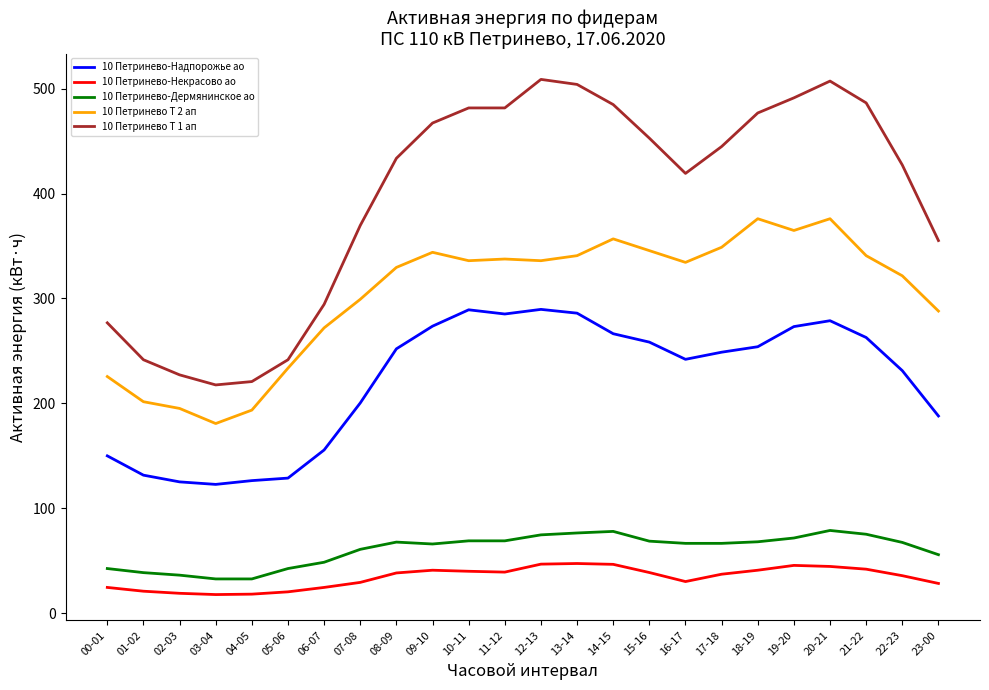

What is the average value of the 10 Петринево-Дермянинское ао series?

60.6